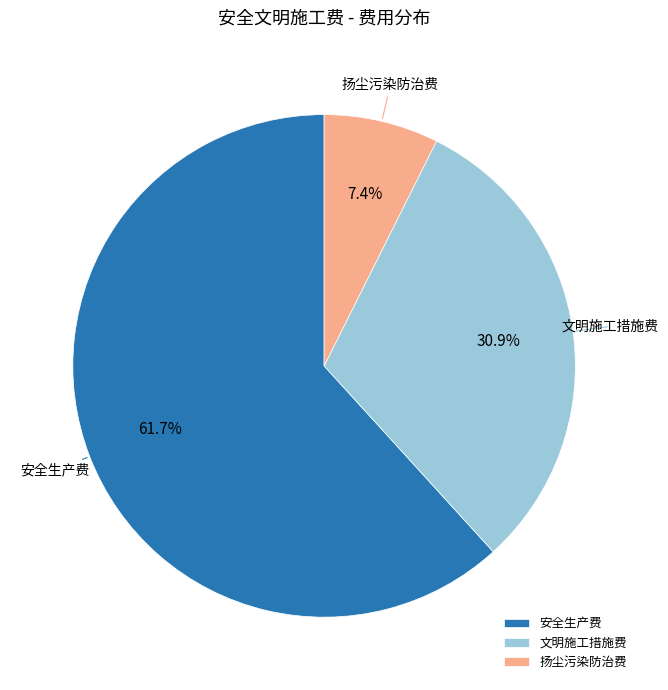

What percentage is the 安全生产费 slice, to the nearest percent?

62%